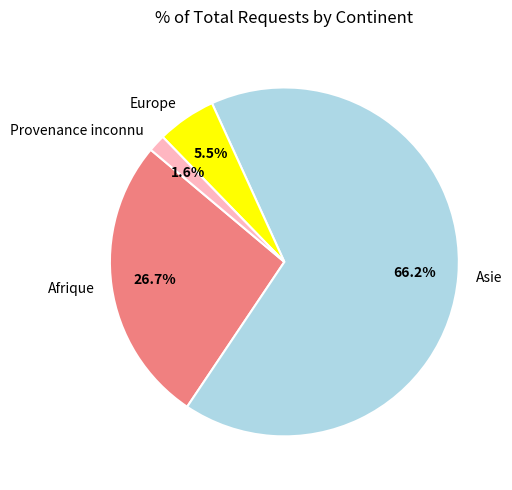

What percentage is NOT represented by Europe?

94.5%